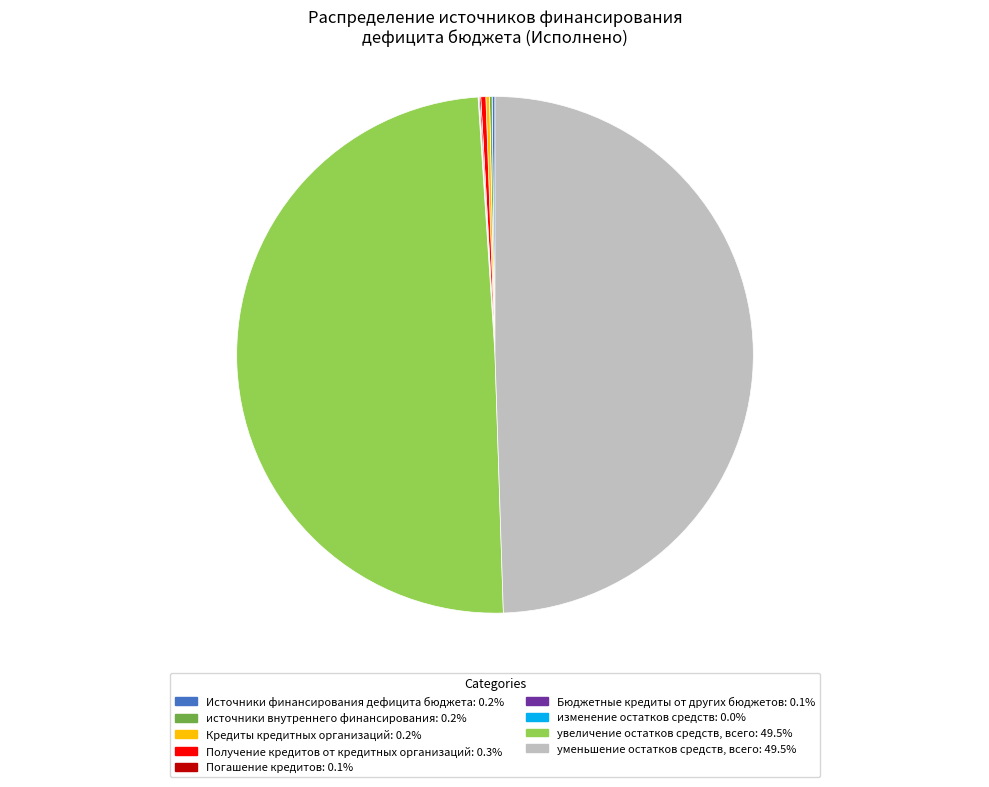

Does Получение кредитов от кредитных организаций: 0.3% account for over 50% of the chart?

No